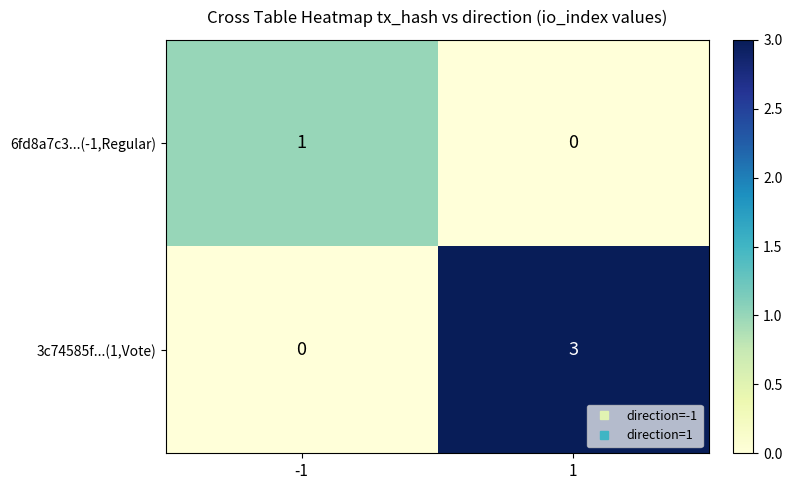

What is the total value across all series at -1?

1